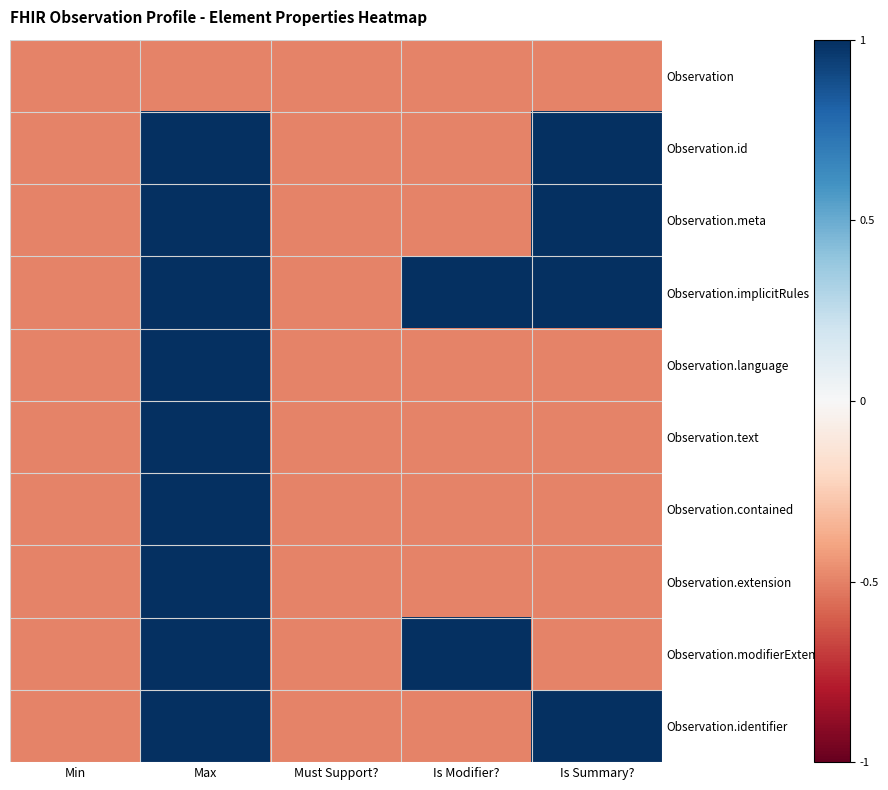

What is the minimum value shown in the chart?

-0.5